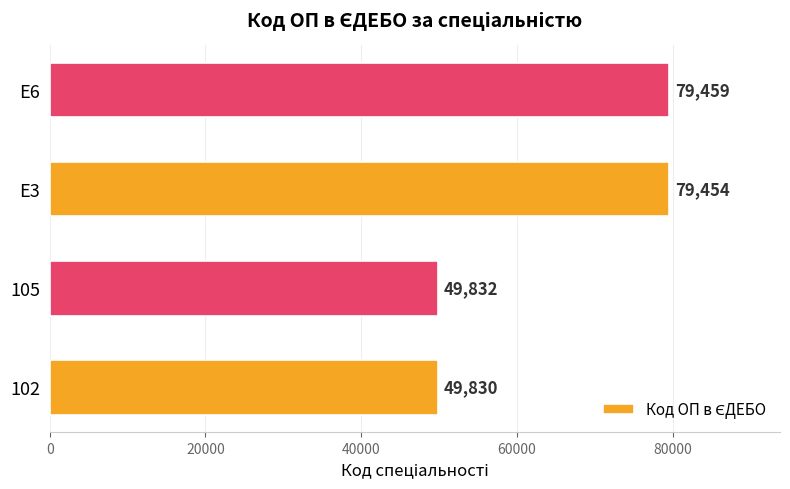

What is the smallest value displayed?

49830